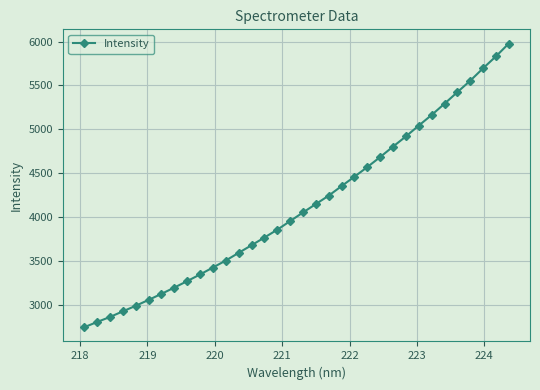

What is the average value?

4125.3